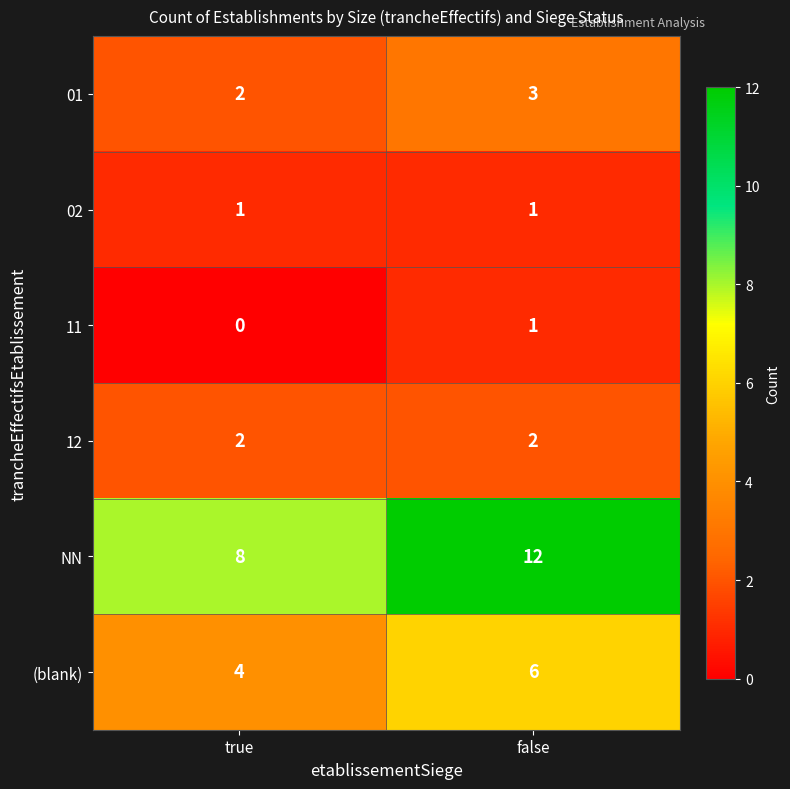

Which series has the largest total across all categories?

NN